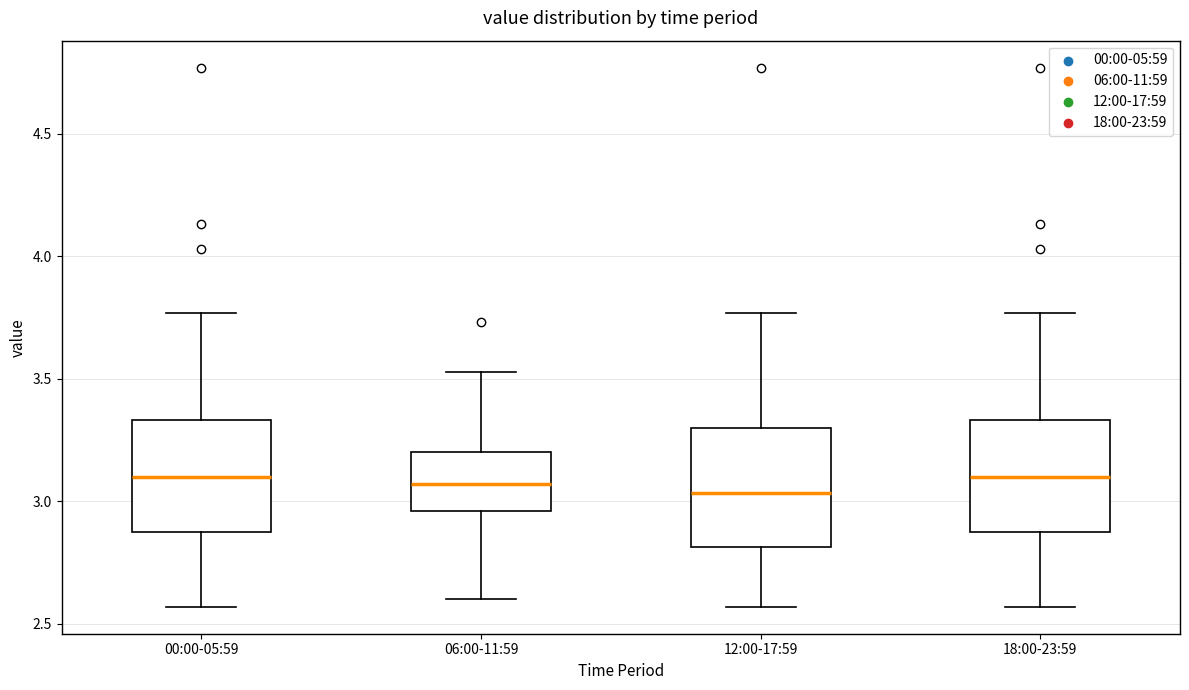

Reading left to right, transcribe this box plot: for each box, give where its median line is, the range the box spans, and where its two whiskers end, as read against the y-axis. The values are not printed on the chart, so give them approximately, as read against the axis.

00:00-05:59: median 3.10, box 2.90 to 3.35, whiskers 2.55 to 3.75
06:00-11:59: median 3.05, box 2.95 to 3.20, whiskers 2.60 to 3.55
12:00-17:59: median 3.05, box 2.80 to 3.30, whiskers 2.55 to 3.75
18:00-23:59: median 3.10, box 2.90 to 3.35, whiskers 2.55 to 3.75